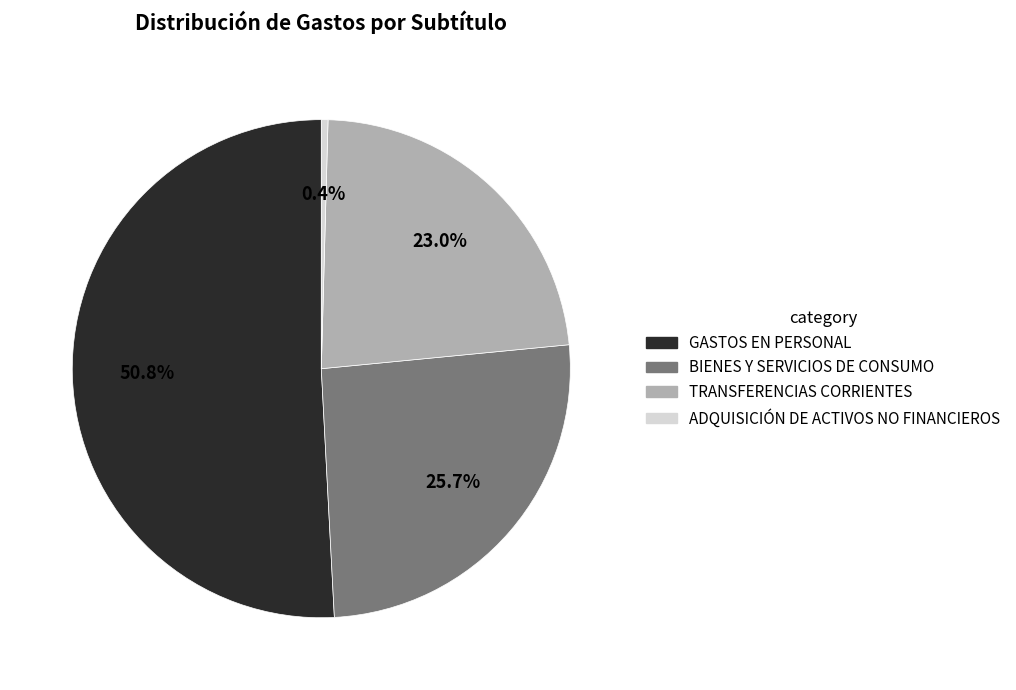

How many slices are in this pie chart?

4